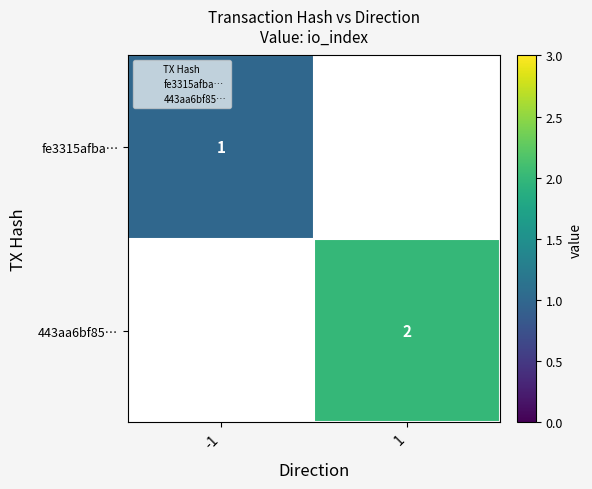

How many series are shown in this chart?

2